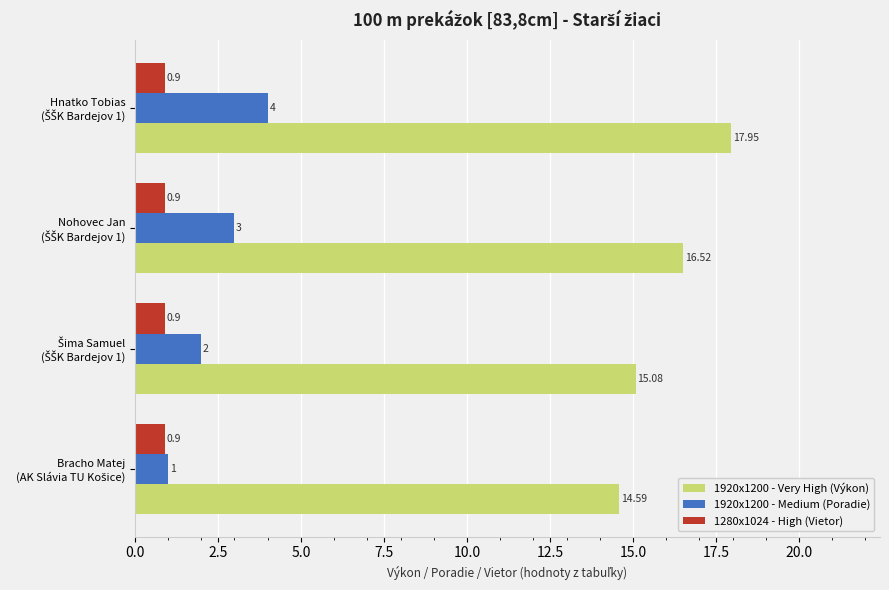

List the series in order of their peak value, lowest first.

1280x1024 - High (Vietor), 1920x1200 - Medium (Poradie), 1920x1200 - Very High (Výkon)